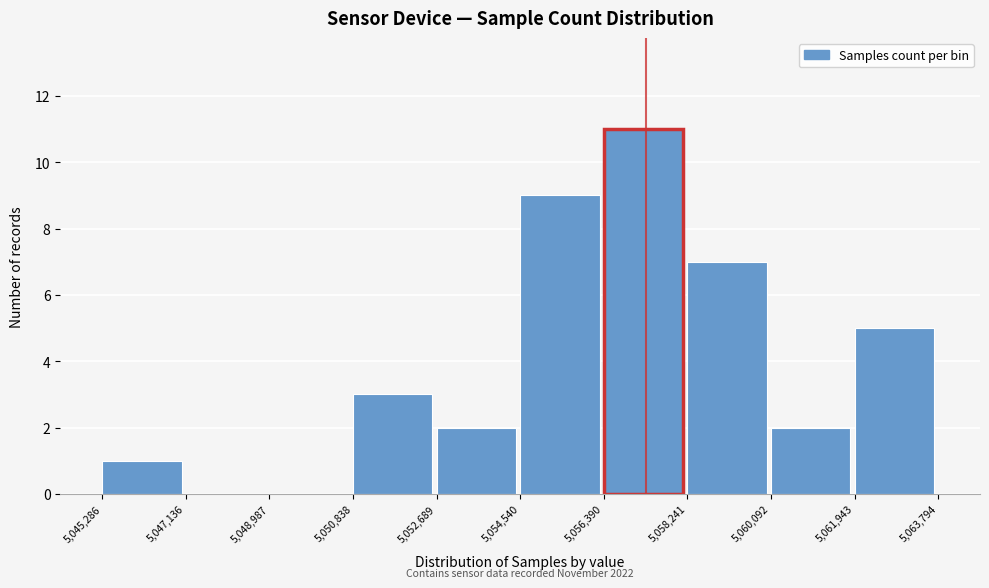

Over which range of the x-axis is the bar tallest?

5,056,390 to 5,058,241